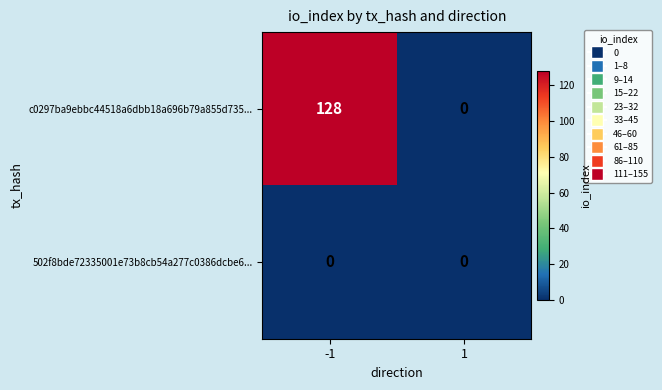

What is the spread (max minus min) of values at -1?

128